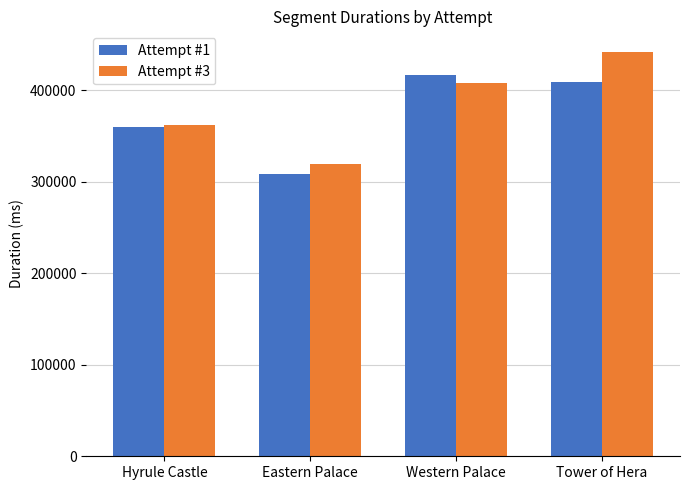

True or false: Attempt #1 has a value of 408679 at Tower of Hera.

True